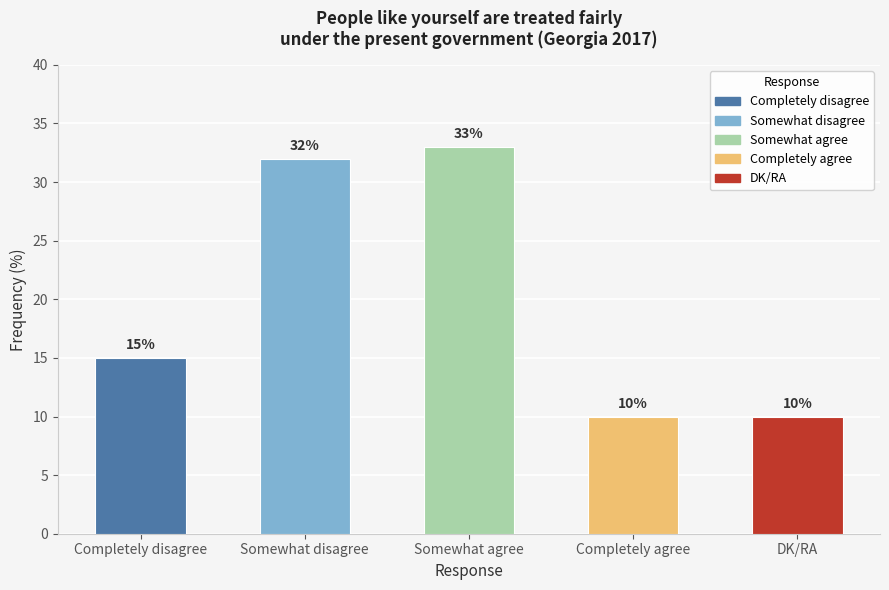

What is the sum of the values at Completely agree and Somewhat disagree?

42